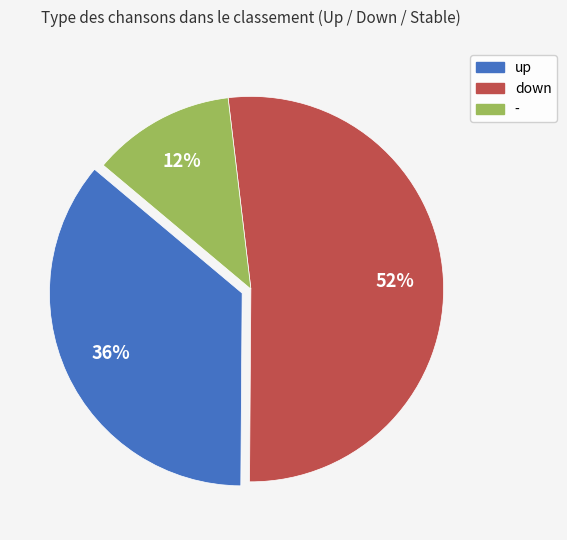

What is the largest slice in the pie chart?

down